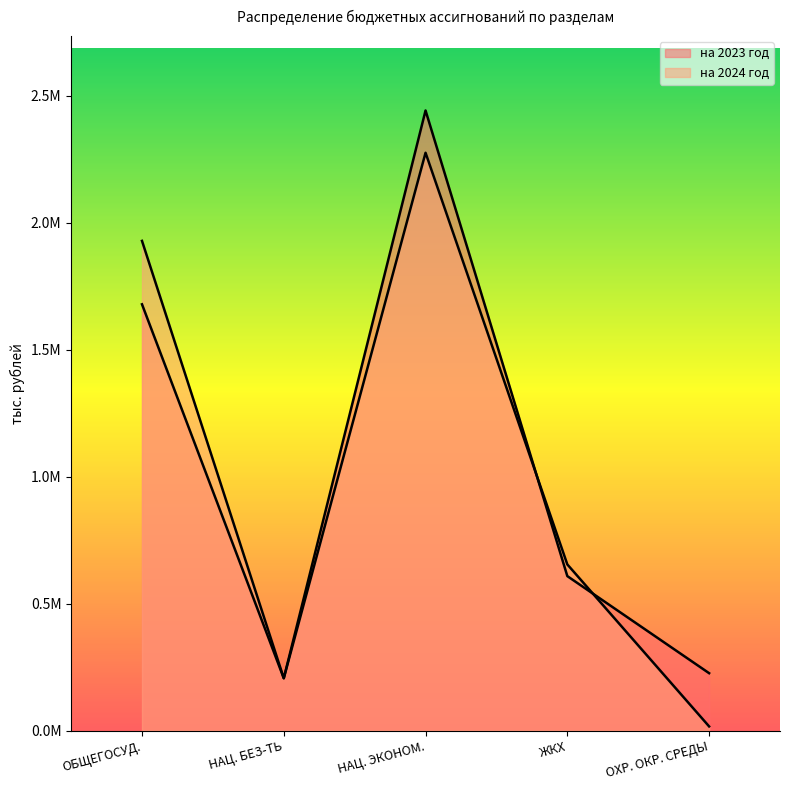

True or false: на 2023 год has more than 1 points higher than both neighbors.

False